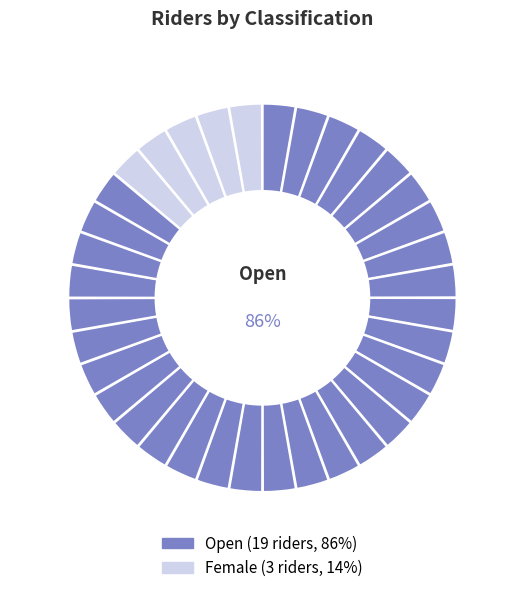

What is the smallest slice in the pie chart?

Female